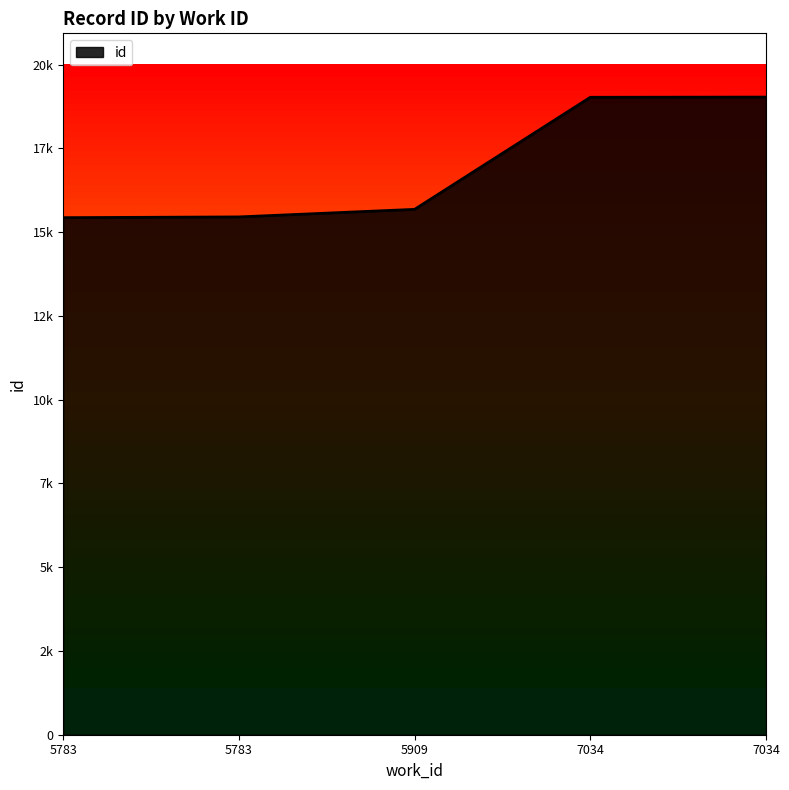

The chart shows a value of 15452 at 5783. True or false?

True